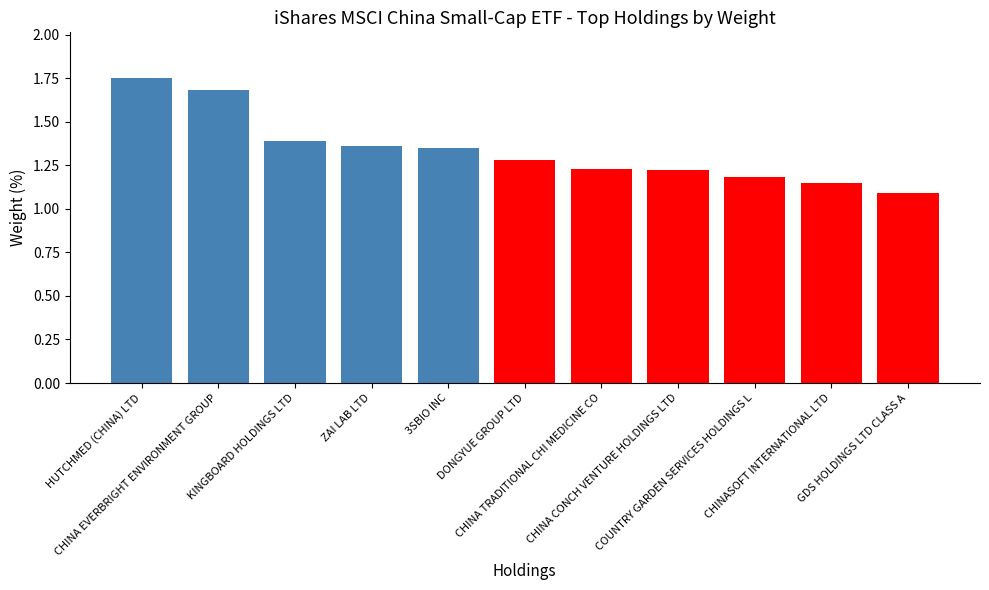

Which has a higher value, CHINA CONCH VENTURE HOLDINGS LTD or ZAI LAB LTD?

ZAI LAB LTD